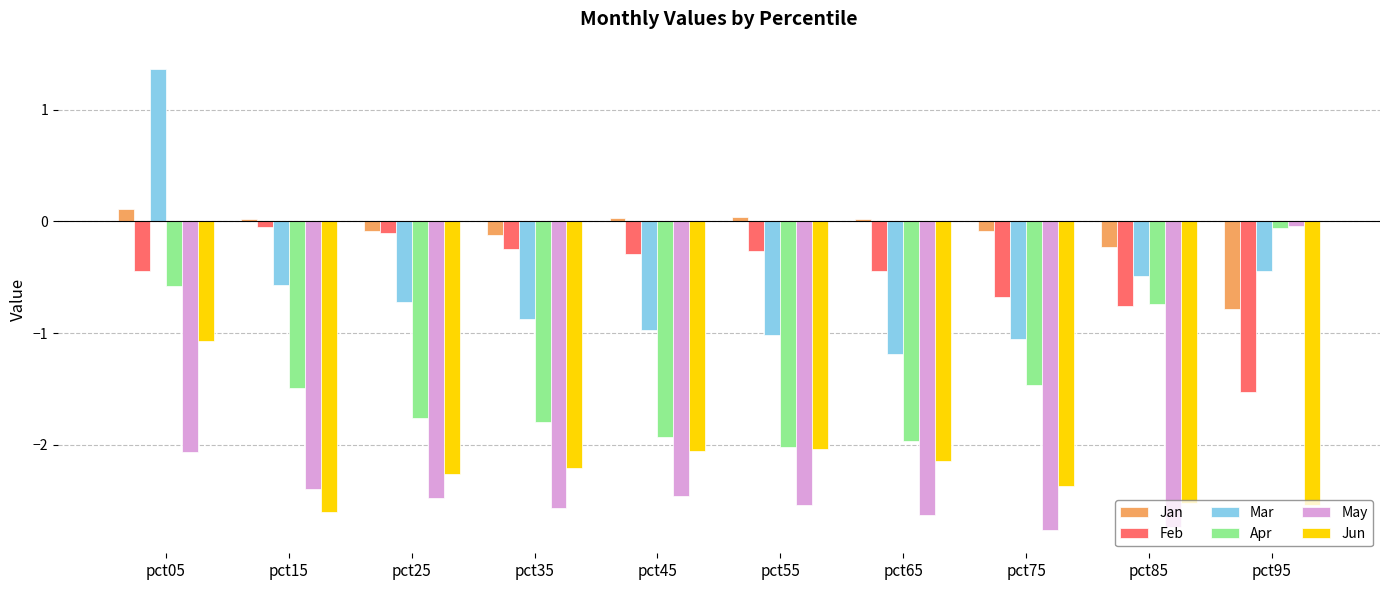

Which category has the highest value across all series?

pct05